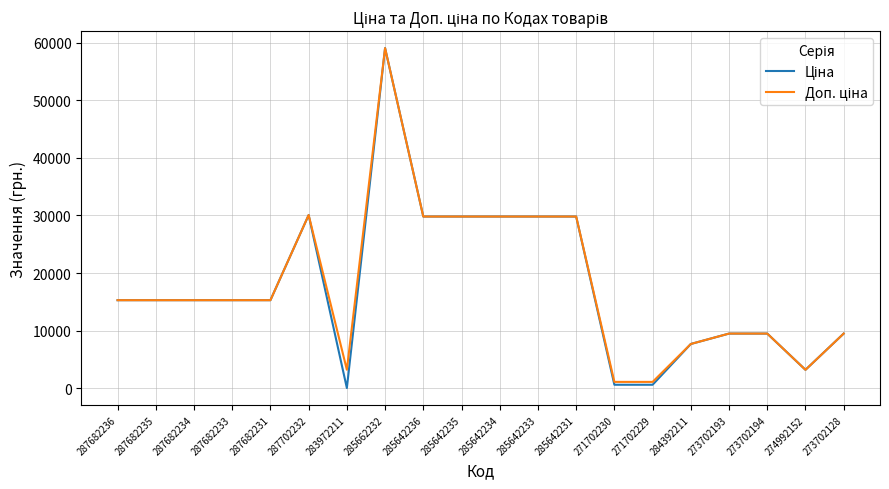

What is the total value across all series at 285642234?

59638.3